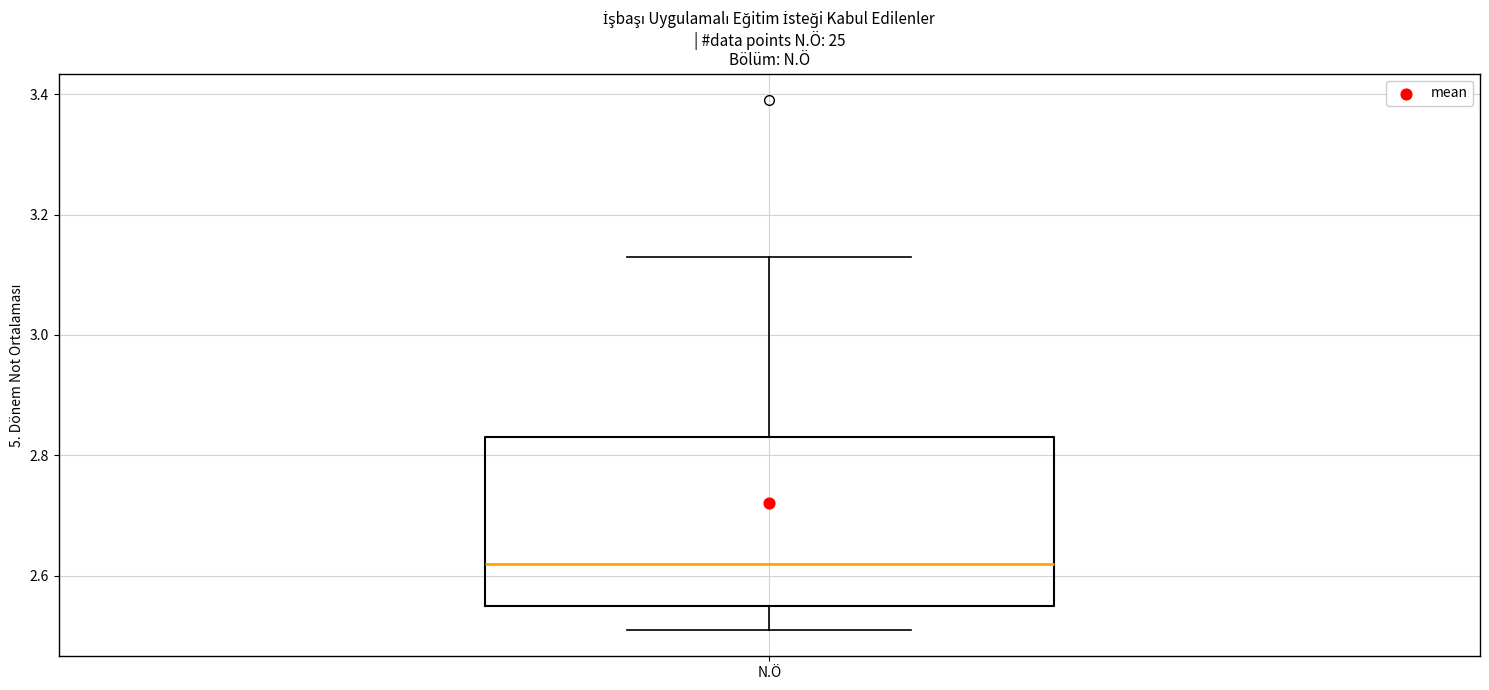

Where is the upper edge of the box for N.Ö on the y-axis? The values are not printed on the chart, so give them approximately, as read against the axis.

2.84